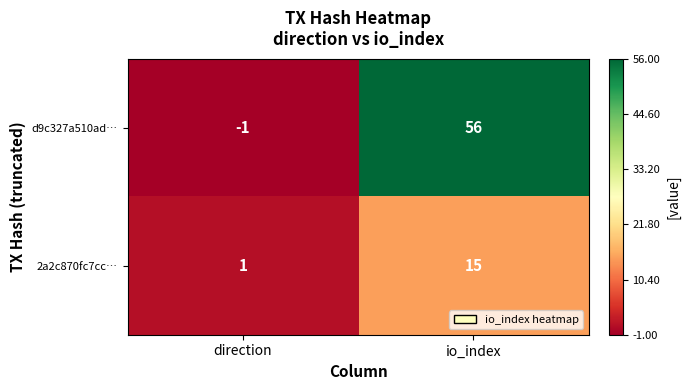

What is the sum of the d9c327a510ad… values at direction and io_index?

55